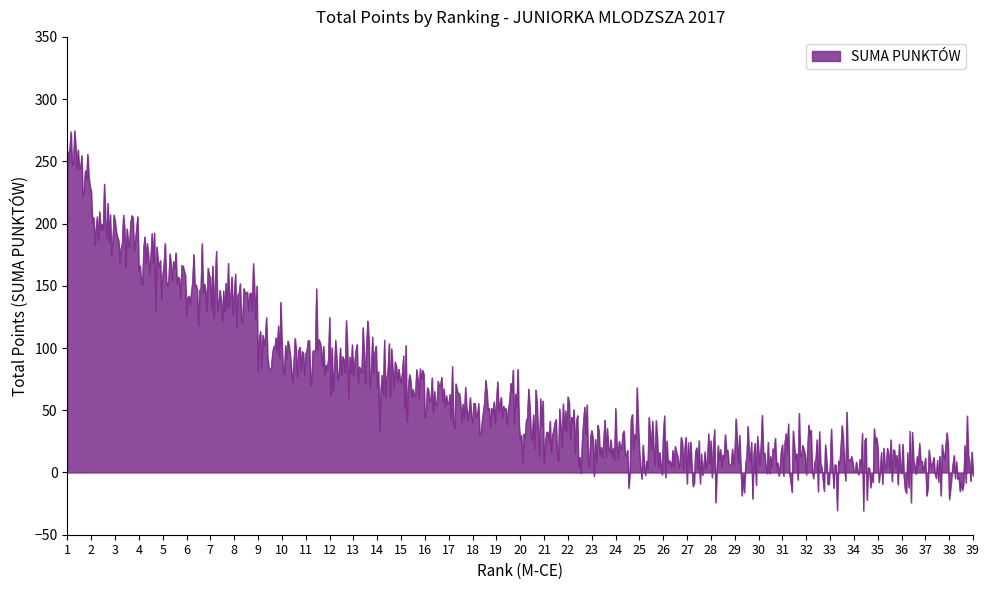

What is the minimum value shown in the chart?

-30.8